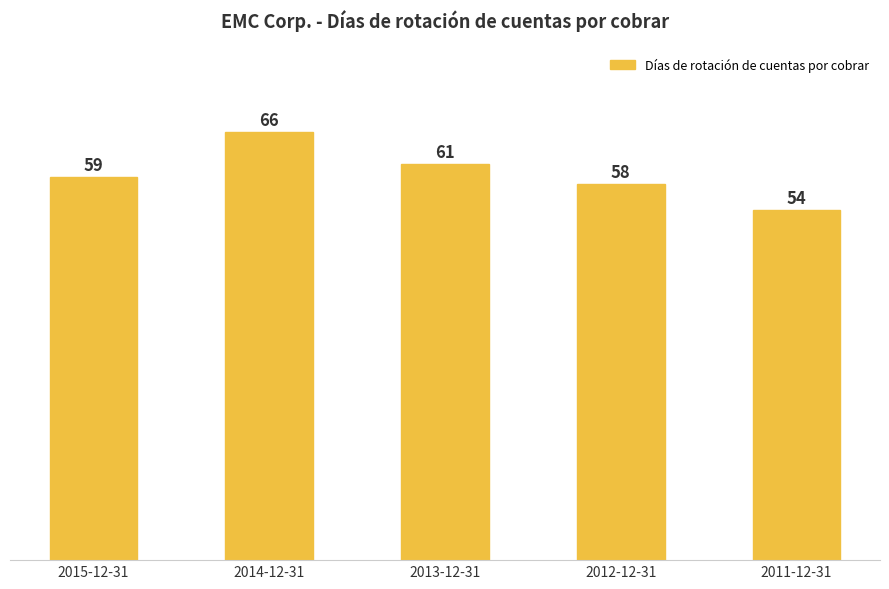

Which category has the lowest value across all series?

2011-12-31